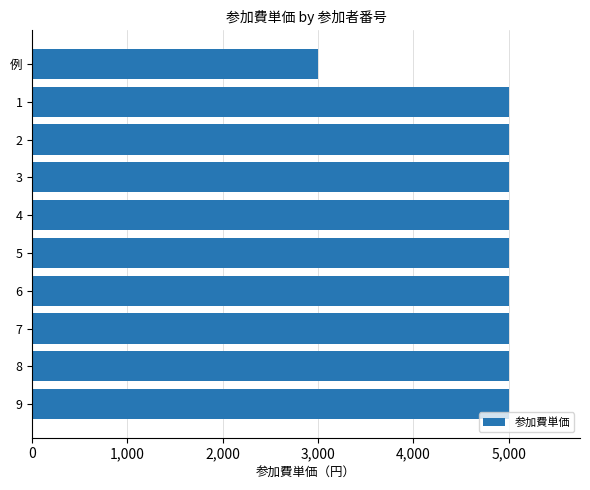

What is the label of the 1st bar from the top?

例